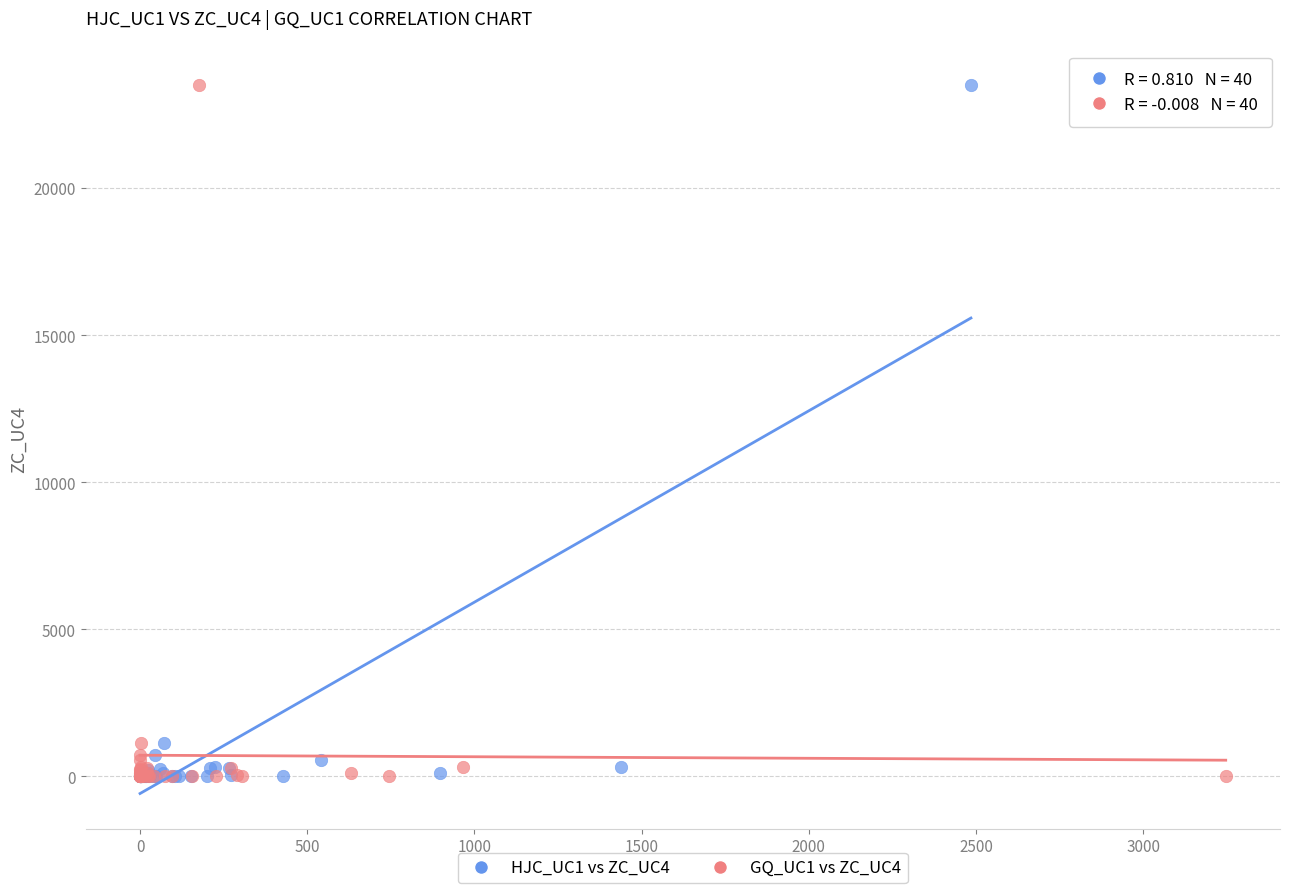

What are all the series names shown in the legend?

HJC_UC1 vs ZC_UC4, GQ_UC1 vs ZC_UC4